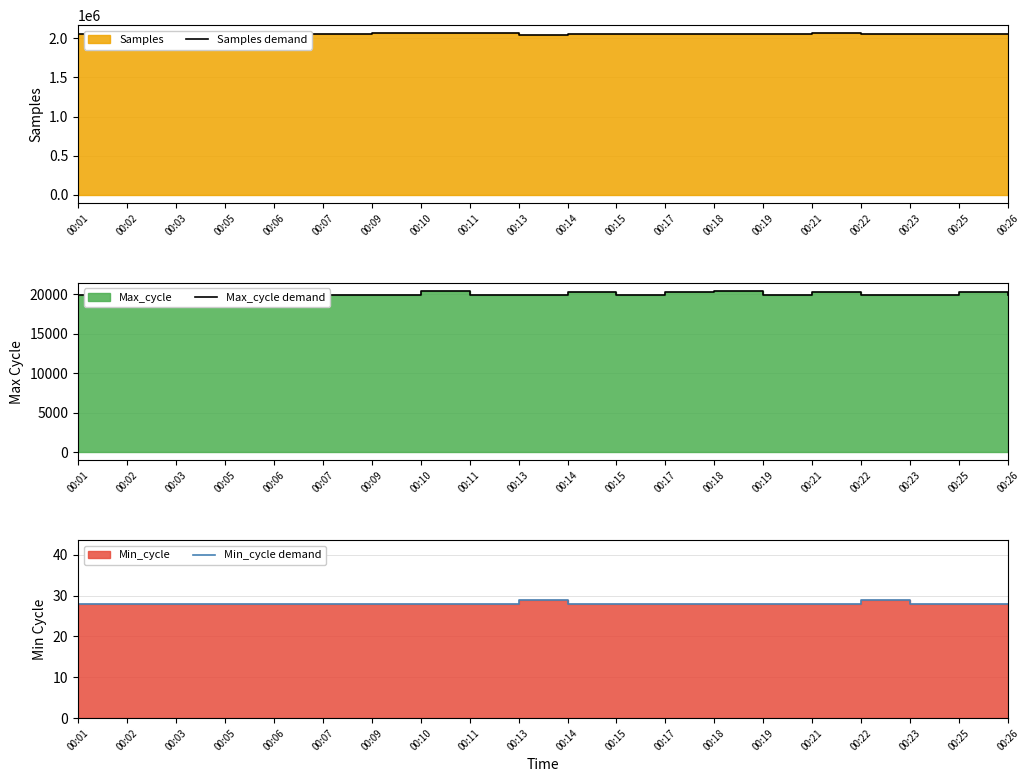

How many lines are shown in the chart?

3